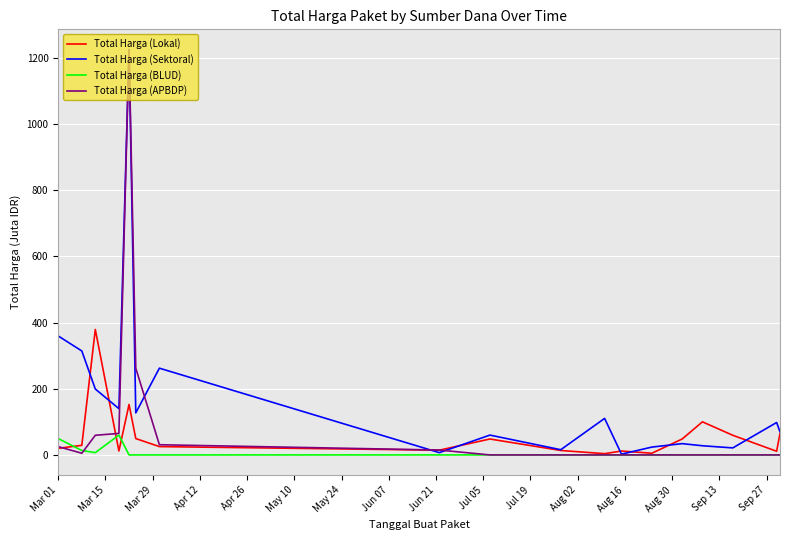

Which series has the widest spread of values?

Total Harga (APBDP)